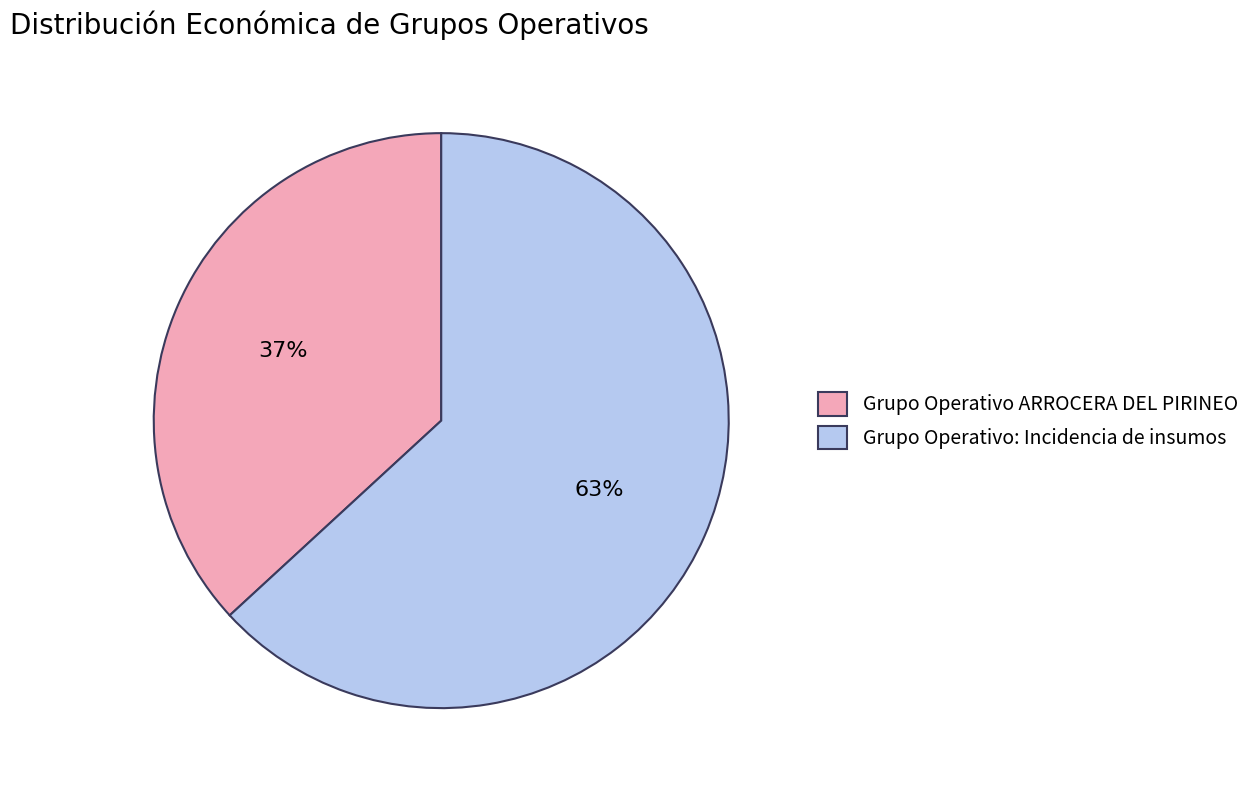

How many slices are in this pie chart?

2